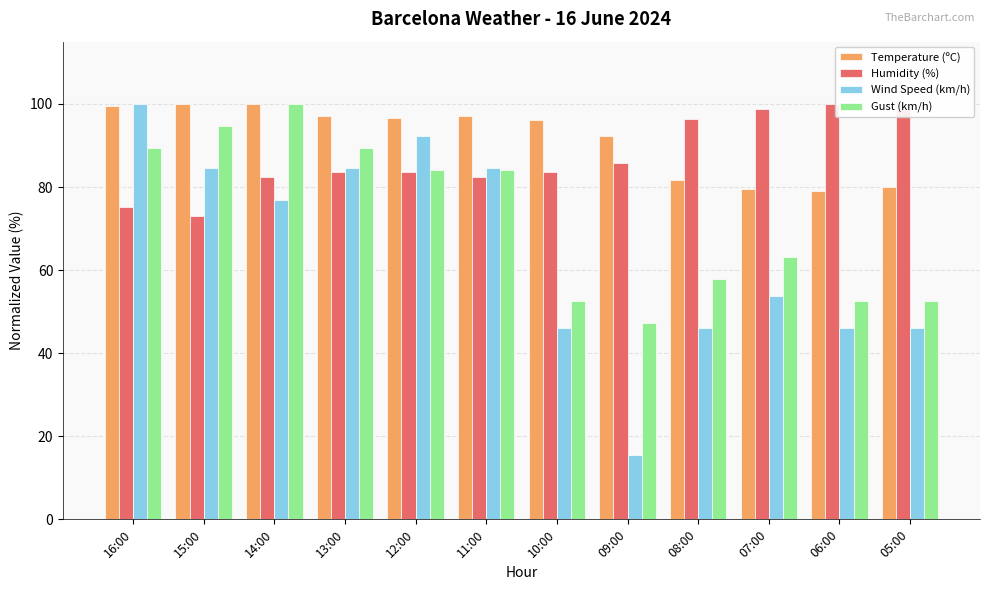

At how many categories does at least one series exceed 43?

12